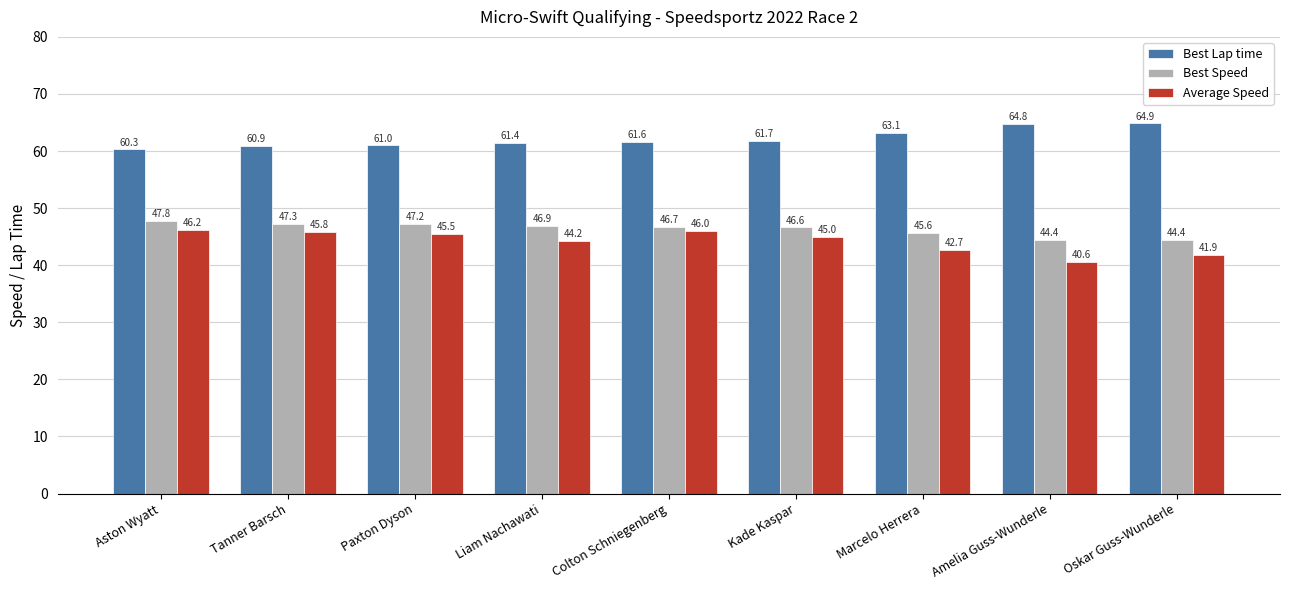

What is the total value across all series at Marcelo Herrera?

151.4